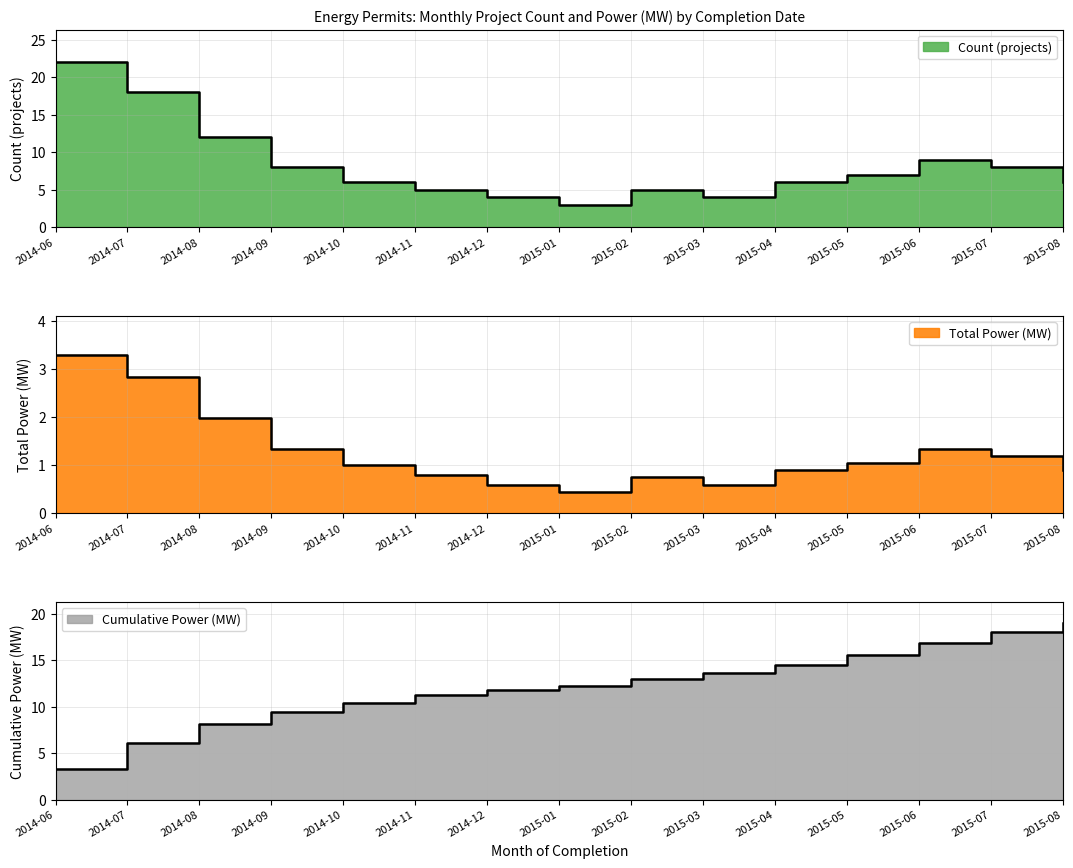

What is the label of the 5th point from the right?

2015-04